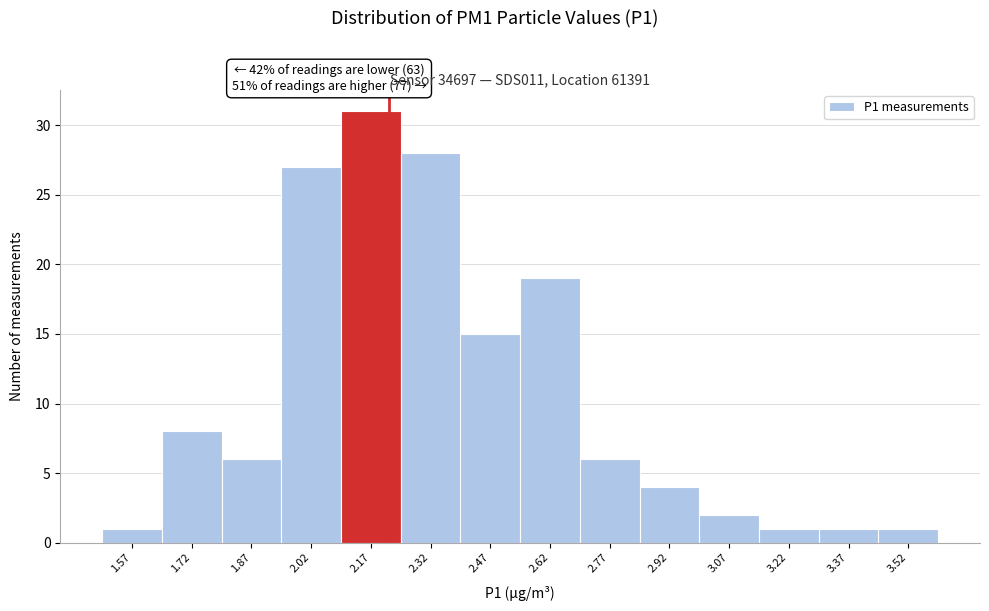

Over which range of the x-axis is the bar tallest?

2.10 to 2.25